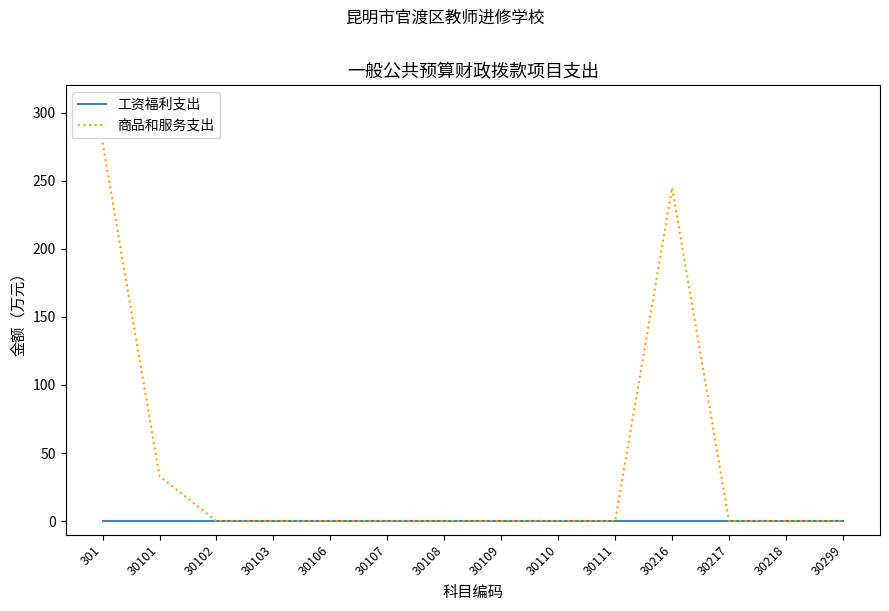

At which label is 商品和服务支出 closest to 138?

30101